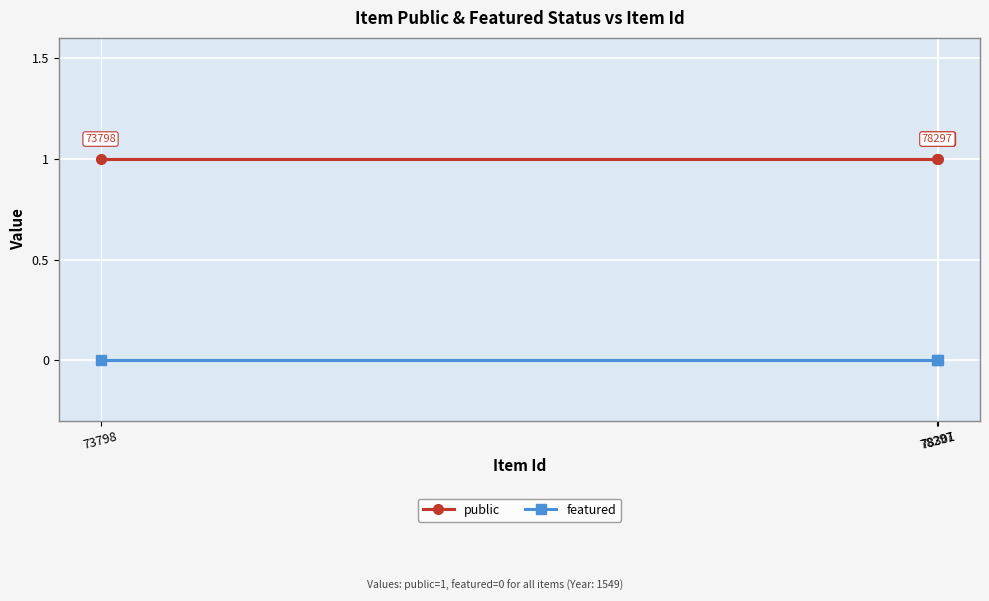

What is the difference between the highest and lowest values at 78301?

1